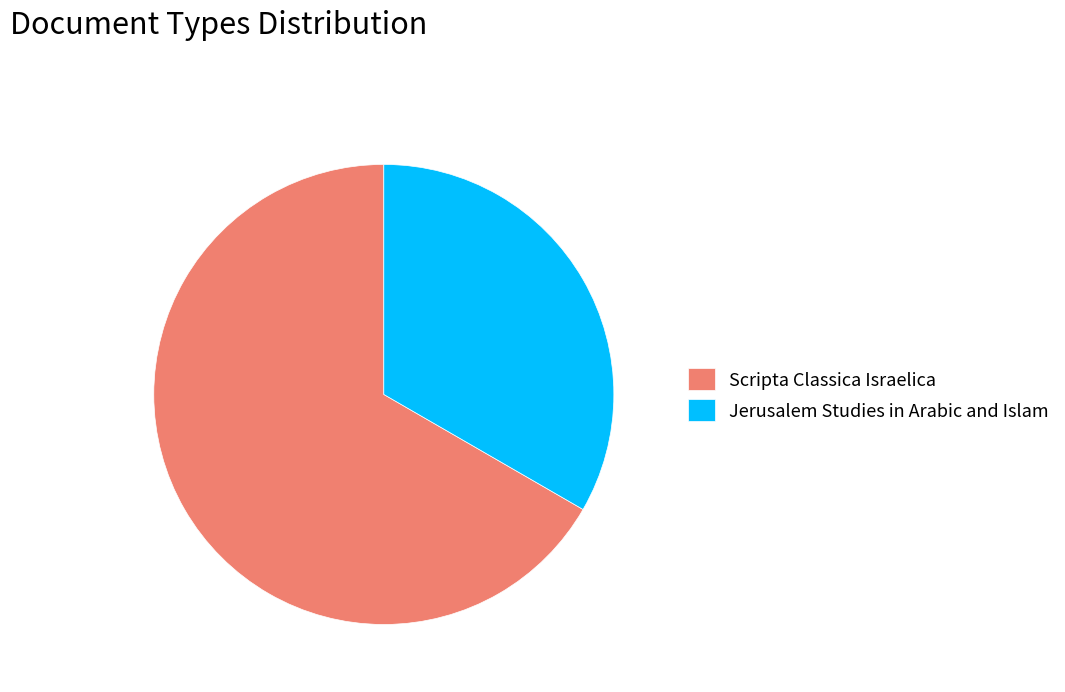

Count the number of slices in the pie.

2